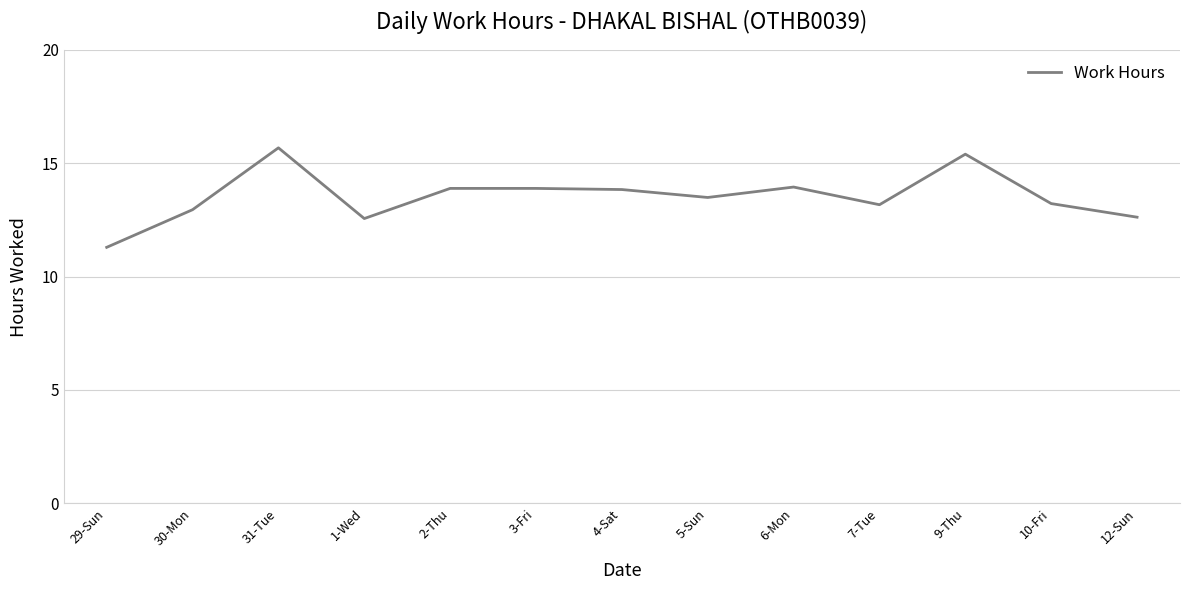

Does the chart have visible grid lines?

Yes